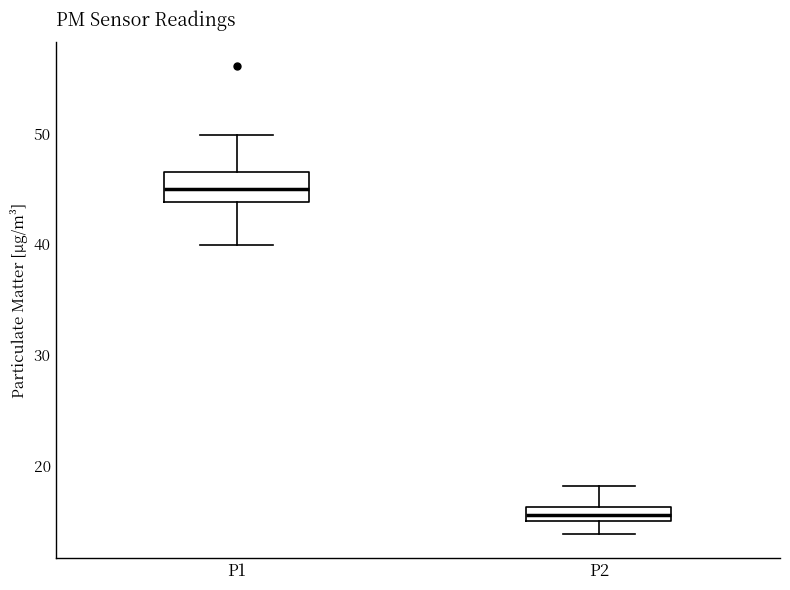

Which box has the lowest median line?

P2